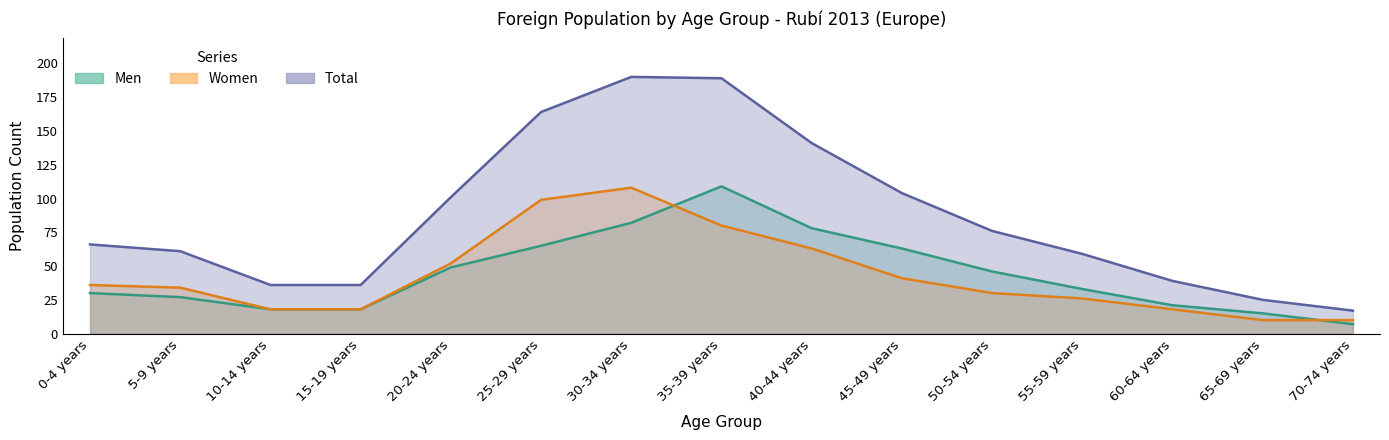

The Women series shows 41 at 45-49 years. True or false?

True